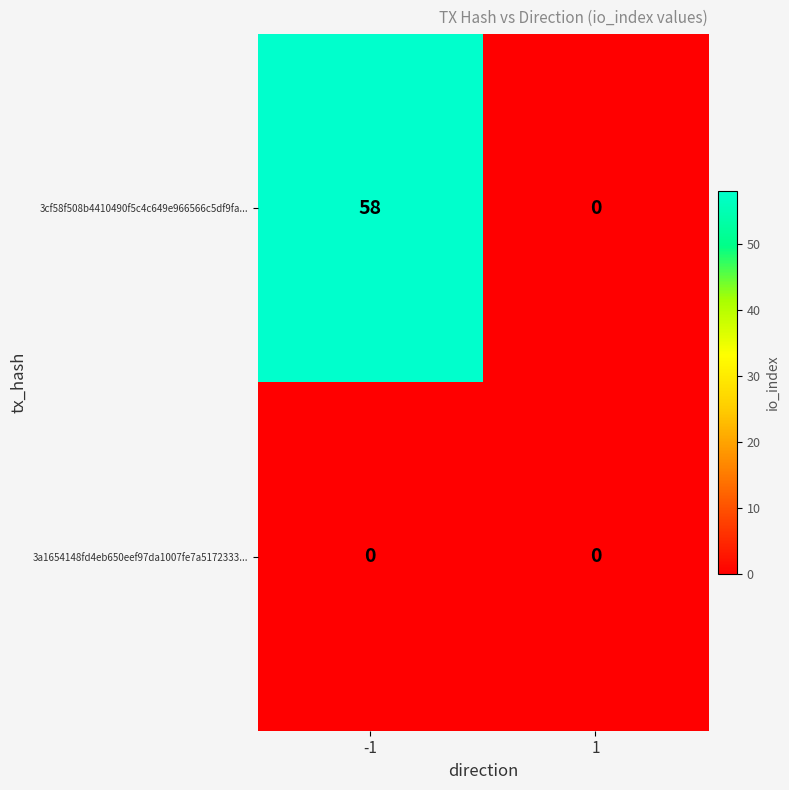

What value does the 3cf58f508b4410490f5c4c649e966566c5df9fa... series have at -1?

58